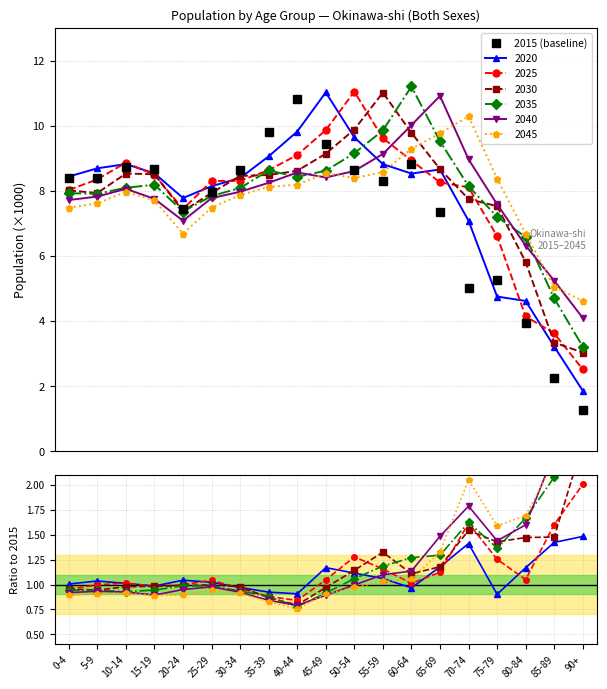

True or false: the data has more than 1 interior local peaks.

True